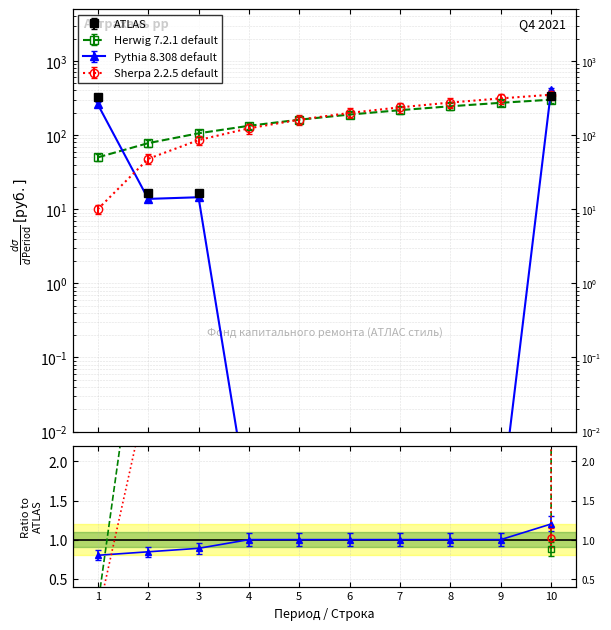

The ATLAS (min взнос) series shows 0.0 at 4. True or false?

False